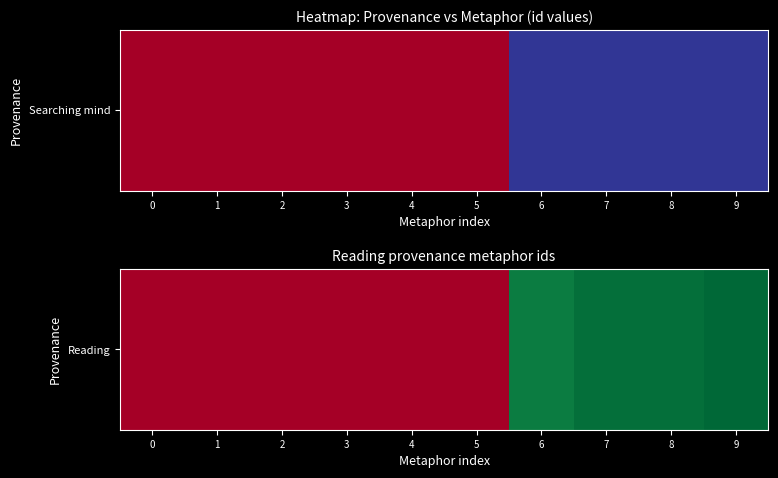

Rank the categories by value from lowest to highest.

0, 1, 2, 3, 4, 5, 6, 7, 8, 9